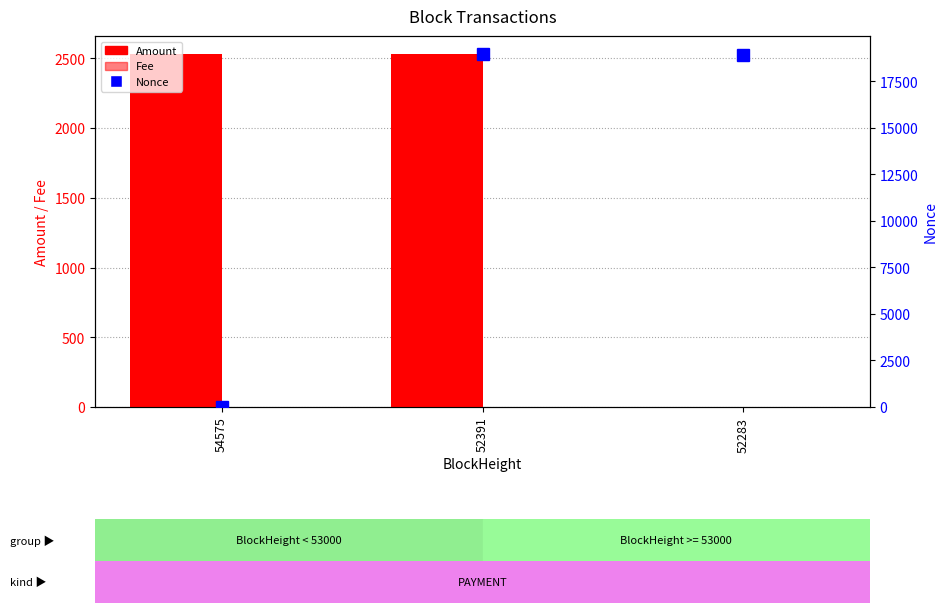

What are all the series names shown in the legend?

Amount, Fee, Nonce